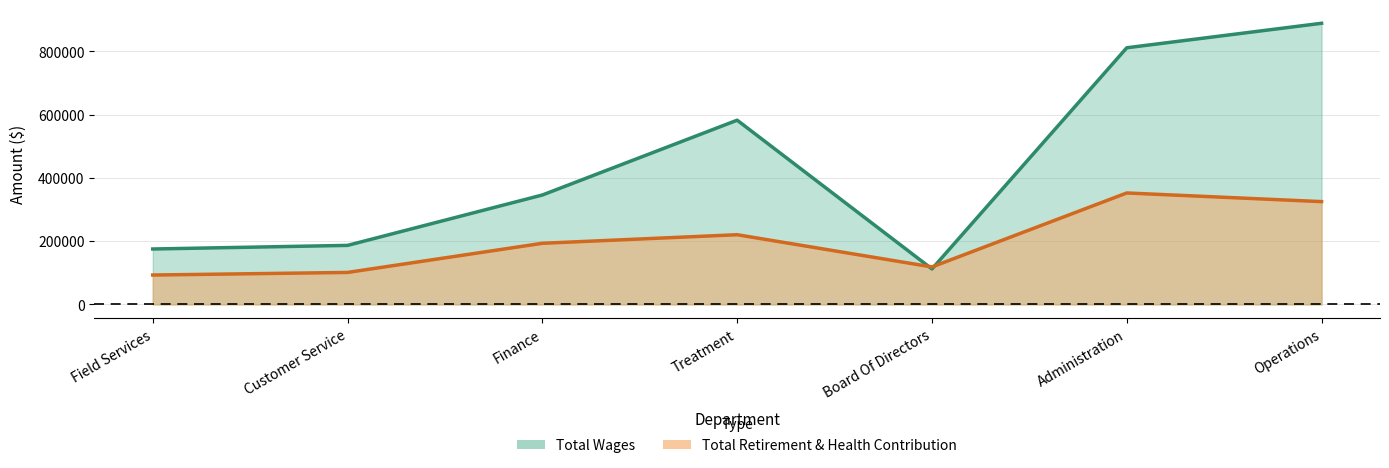

What are all the series names shown in the legend?

Total Wages, Total Retirement & Health Contribution